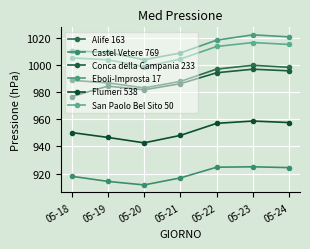

Reading left to right, list all the values displayed in this chart.

Alife 163: 05-18=988.9	05-19=987.0	05-20=983.3	05-21=988.1	05-22=997.2	05-23=1000.0	05-24=998.5
Castel Vetere 769: 05-18=918.0	05-19=914.2	05-20=911.6	05-21=916.8	05-22=924.7	05-23=925.0	05-24=924.4
Conca della Campania 233: 05-18=976.9	05-19=984.6	05-20=981.9	05-21=986.4	05-22=994.5	05-23=997.1	05-24=995.9
Eboli-Improsta 17: 05-18=1010.7	05-19=1009.5	05-20=1004.1	05-21=1009.1	05-22=1018.6	05-23=1022.5	05-24=1021.0
Flumeri 538: 05-18=950.3	05-19=946.7	05-20=942.7	05-21=948.2	05-22=957.1	05-23=958.8	05-24=957.7
San Paolo Bel Sito 50: 05-18=1005.4	05-19=1004.1	05-20=998.9	05-21=1004.6	05-22=1013.9	05-23=1016.8	05-24=1015.4